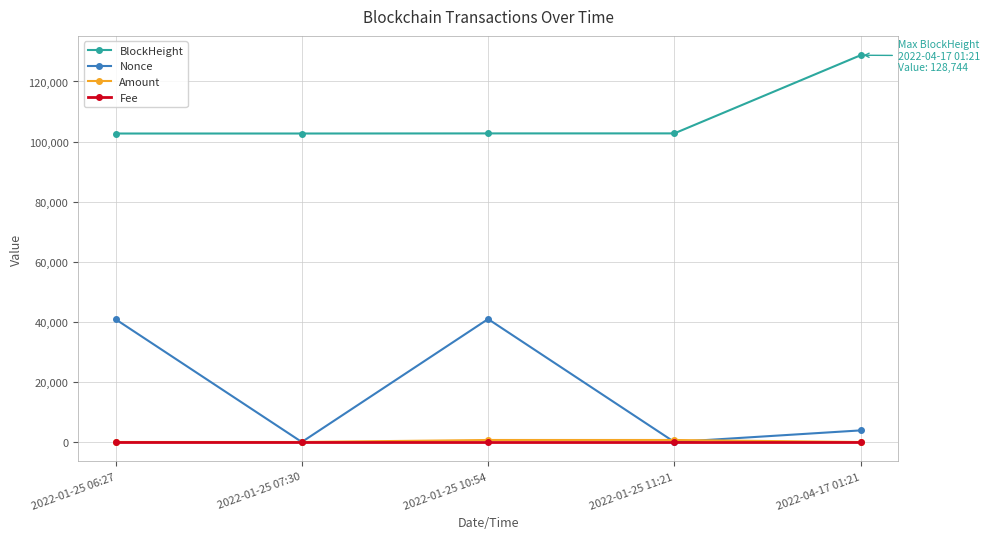

True or false: BlockHeight has more than 2 points higher than both neighbors.

False